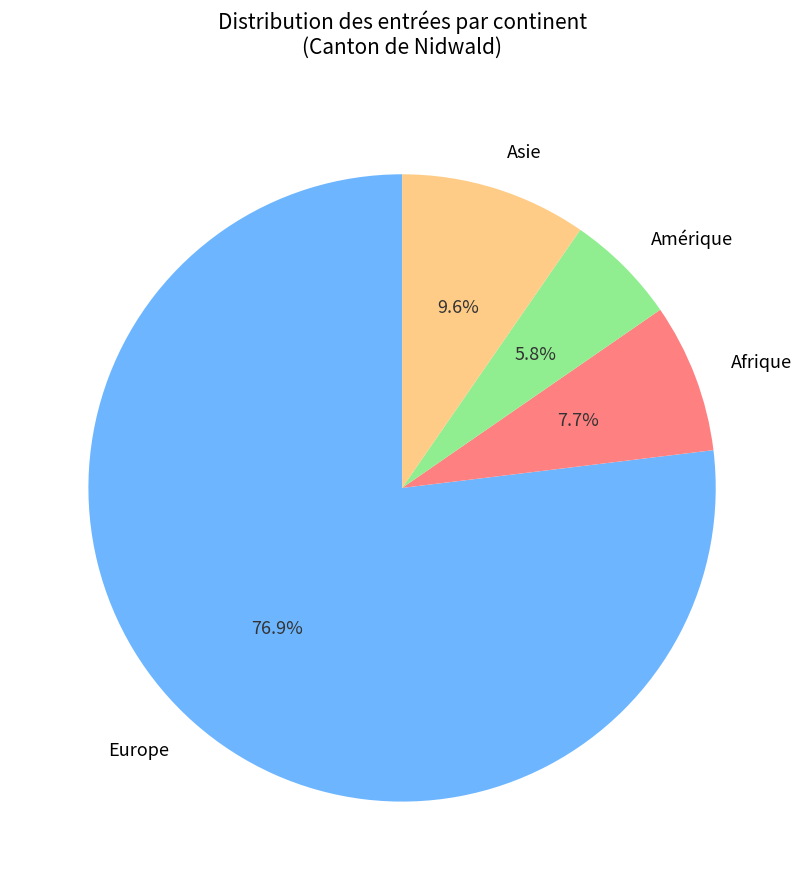

What percentage is NOT represented by Europe?

23.1%